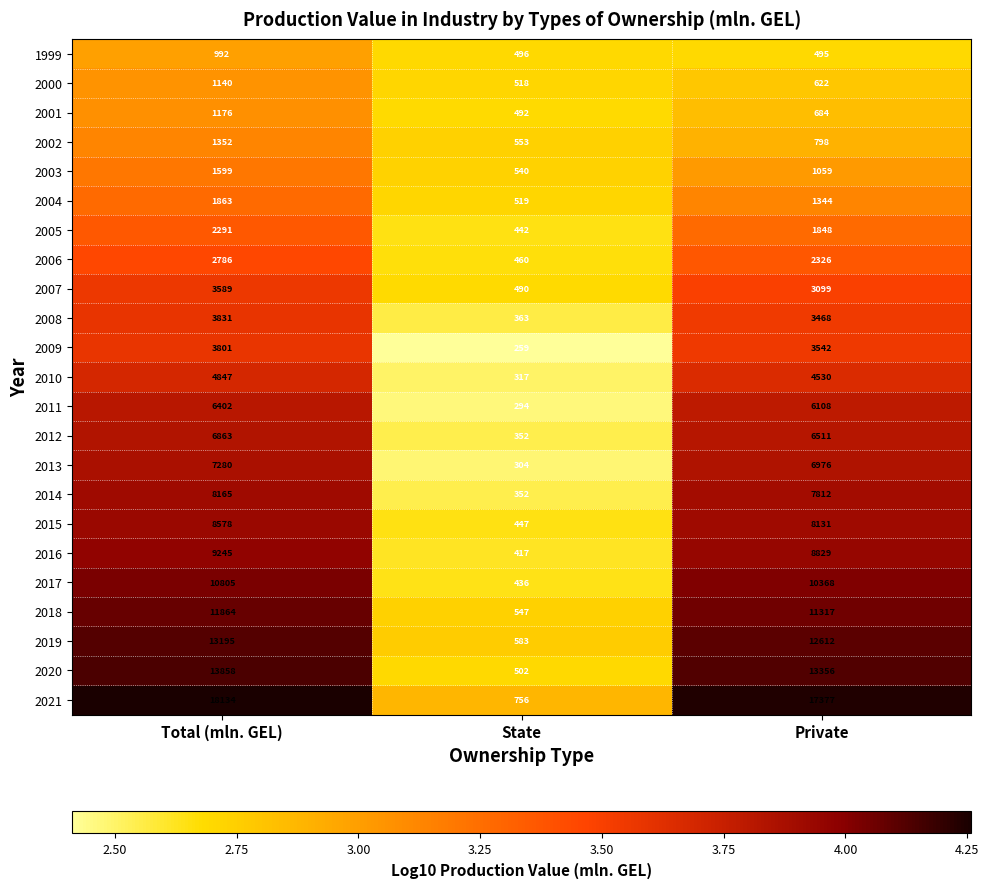

Which series has the largest total across all categories?

2021